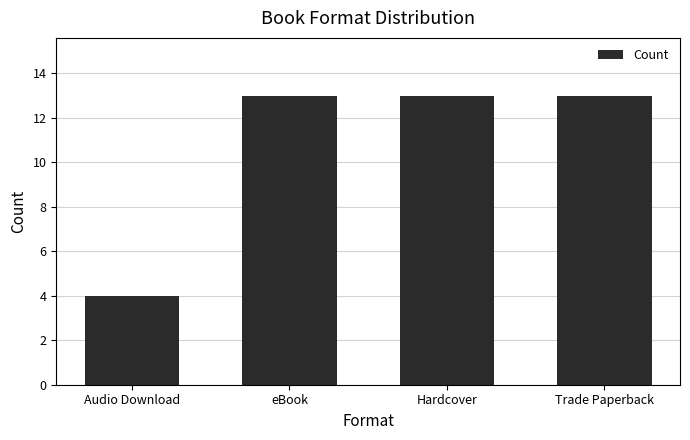

What is the smallest value displayed?

4